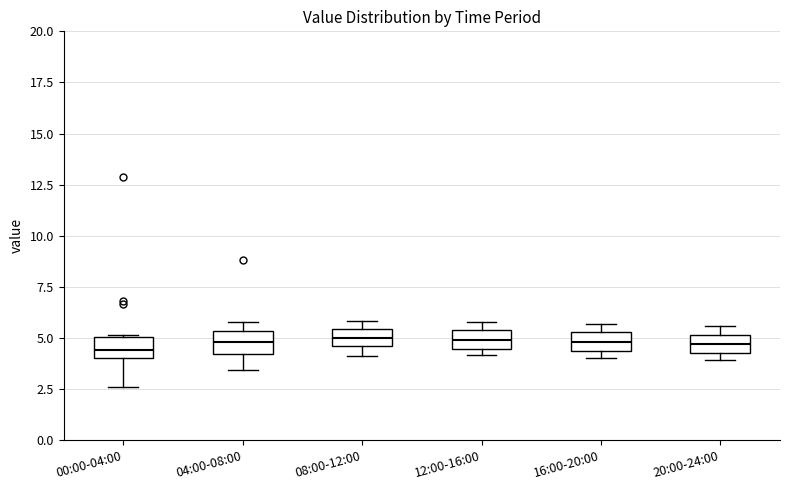

Reading left to right, transcribe this box plot: for each box, give where its median line is, the range the box spans, and where its two whiskers end, as read against the y-axis. The values are not printed on the chart, so give them approximately, as read against the axis.

00:00-04:00: median 4.5, box 4.0 to 5.0, whiskers 2.5 to 5.0
04:00-08:00: median 5.0, box 4.0 to 5.5, whiskers 3.5 to 6.0
08:00-12:00: median 5.0, box 4.5 to 5.5, whiskers 4.0 to 6.0
12:00-16:00: median 5.0, box 4.5 to 5.5, whiskers 4.0 to 6.0
16:00-20:00: median 5.0, box 4.5 to 5.5, whiskers 4.0 to 5.5 (just above the box's upper edge)
20:00-24:00: median 4.5 (inside the box), box 4.5 to 5.0, whiskers 4.0 to 5.5